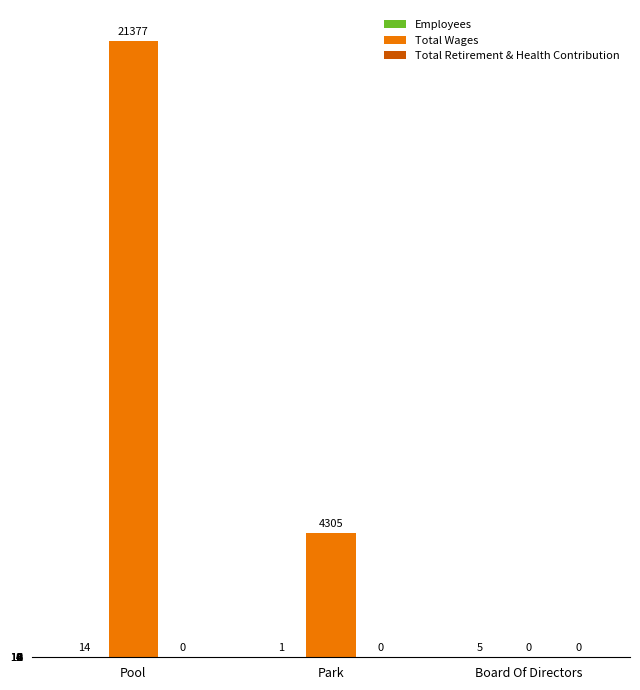

Which series has the widest spread of values?

Total Wages